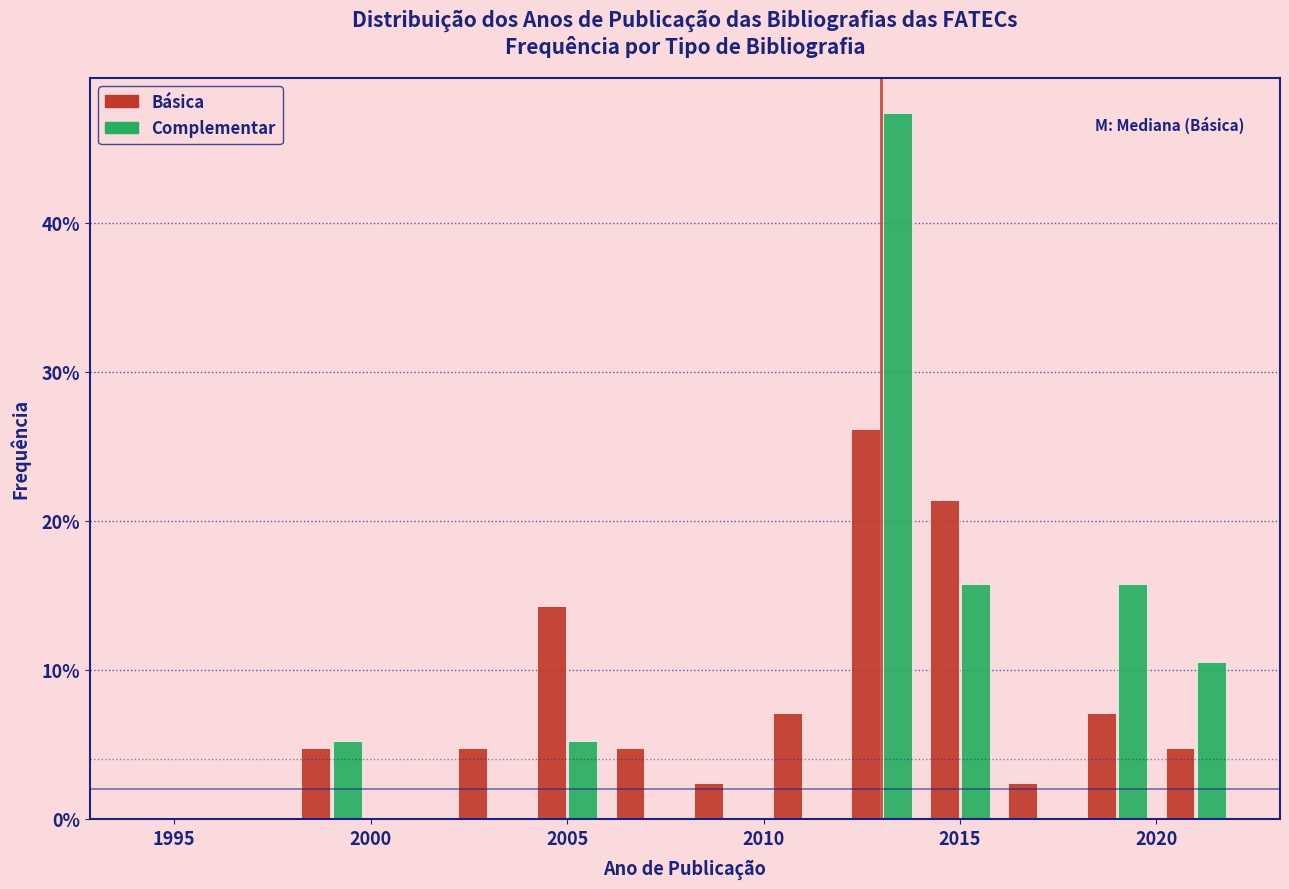

Reading left to right, transcribe this chart: for each range on the x-axis, give the height of each series' bar. The values are not printed on the chart, so give them approximately, as read against the axis.

1994 to 1996: Básica=0	Complementar=0
1996 to 1998: Básica=0	Complementar=0
1998 to 2000: Básica=5	Complementar=5
2000 to 2002: Básica=0	Complementar=0
2002 to 2004: Básica=5	Complementar=0
2004 to 2006: Básica=14	Complementar=5
2006 to 2008: Básica=5	Complementar=0
2008 to 2010: Básica=2	Complementar=0
2010 to 2012: Básica=7	Complementar=0
2012 to 2014: Básica=26	Complementar=47
2014 to 2016: Básica=21	Complementar=16
2016 to 2018: Básica=2	Complementar=0
2018 to 2020: Básica=7	Complementar=16
2020 to 2022: Básica=5	Complementar=11